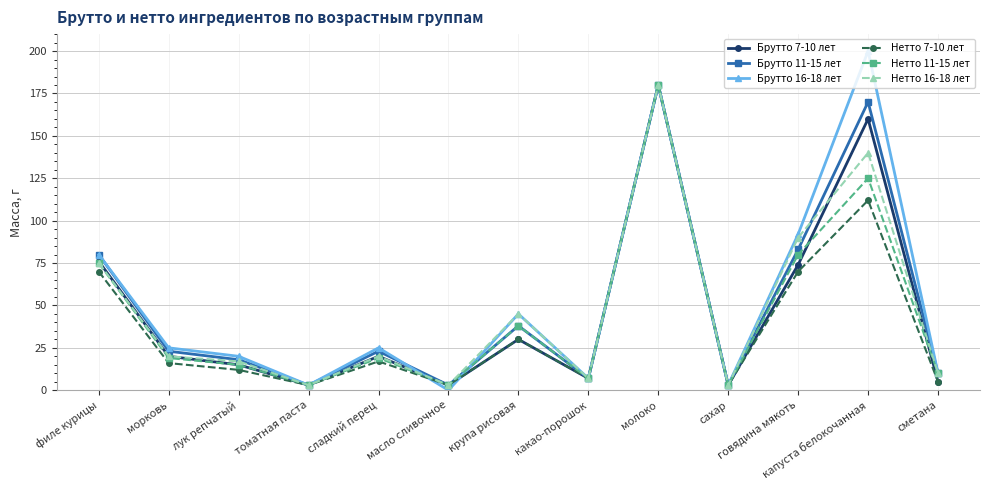

What is the label of the 9th point from the right?

сладкий перец